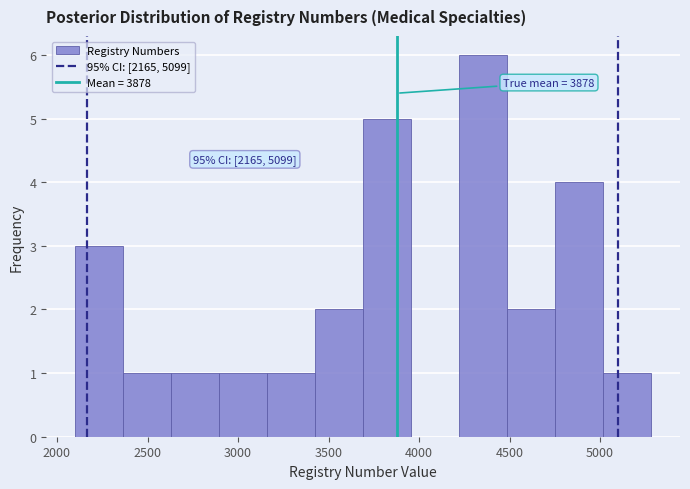

Which range on the x-axis has the tallest bar?

4200 to 4500